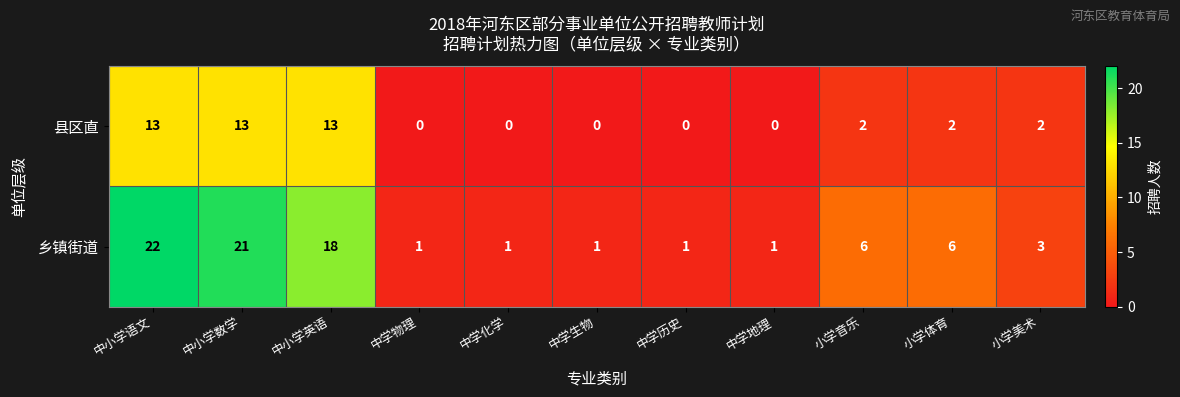

Reading left to right, extract all data points from this chart.

县区直: 中小学语文=13	中小学数学=13	中小学英语=13	中学物理=0	中学化学=0	中学生物=0	中学历史=0	中学地理=0	小学音乐=2	小学体育=2	小学美术=2
乡镇街道: 中小学语文=22	中小学数学=21	中小学英语=18	中学物理=1	中学化学=1	中学生物=1	中学历史=1	中学地理=1	小学音乐=6	小学体育=6	小学美术=3